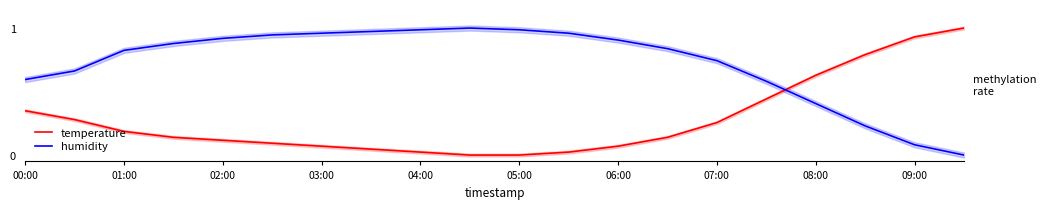

List the series in order of their overall mean, highest first.

humidity, temperature